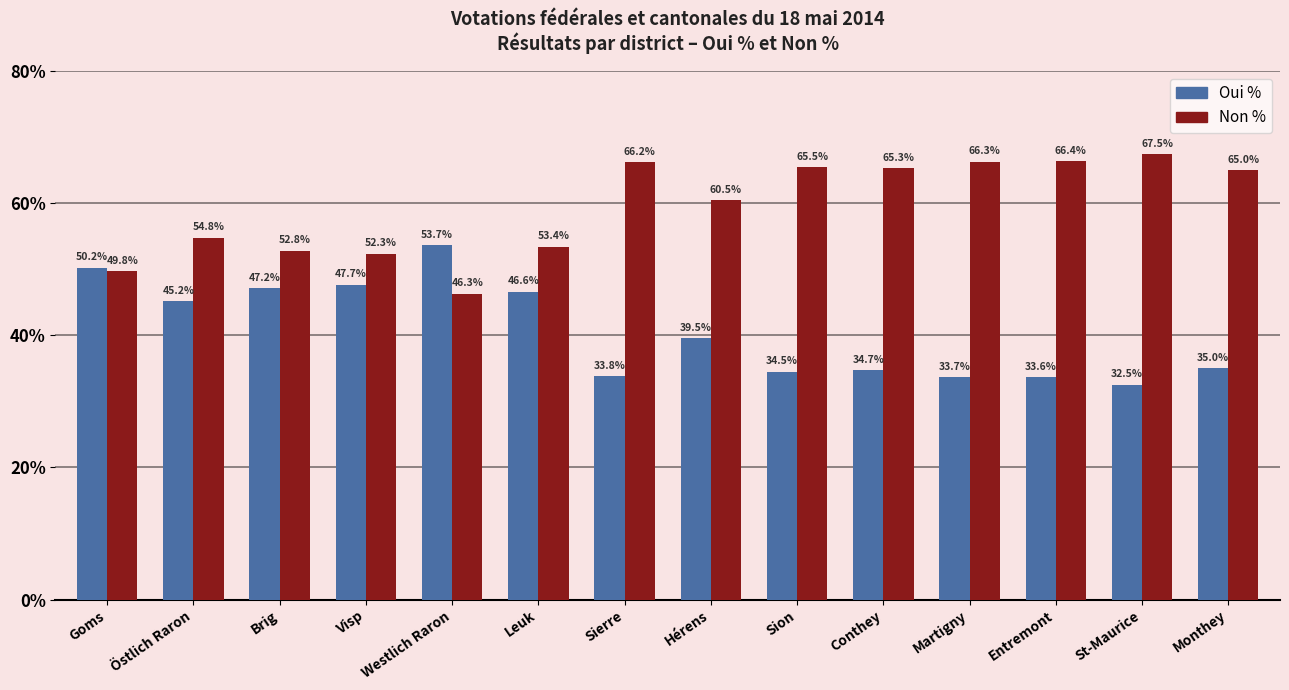

What is the average value of the Non % series?

59.4